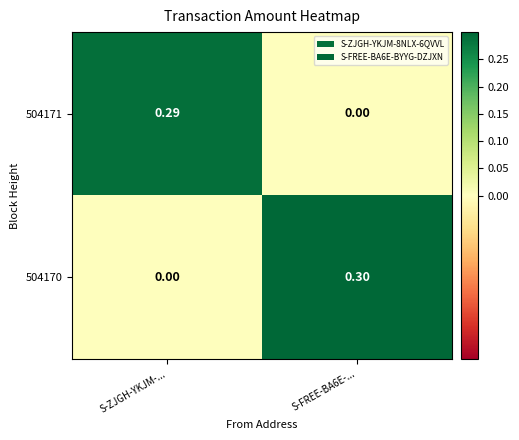

Which category has the highest value in the 504171 series?

S-ZJGH-YKJM-...